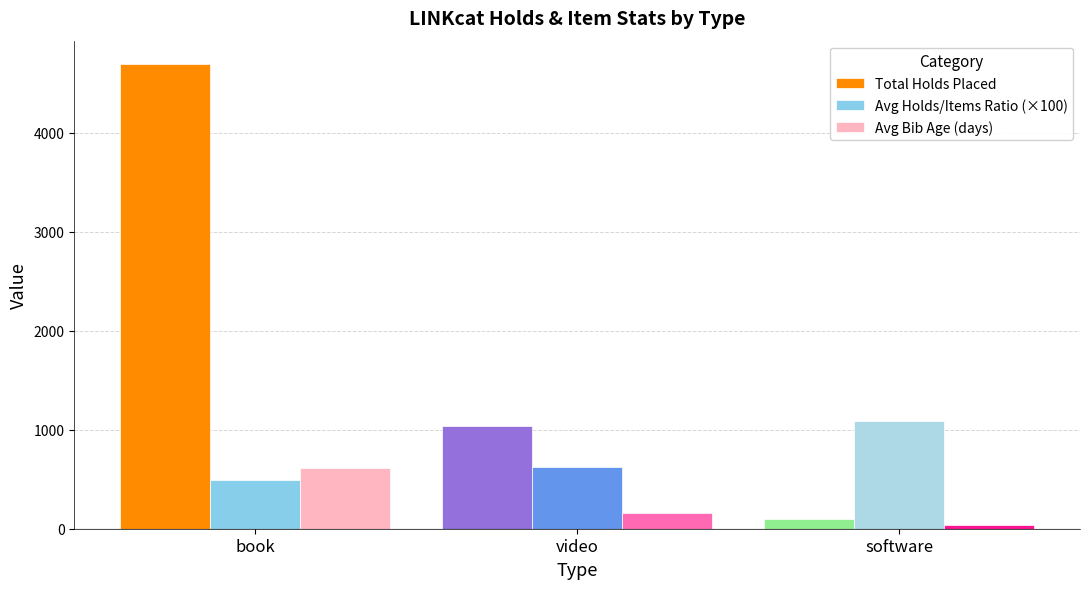

Where is Avg Bib Age (days) nearest to the value 323?

video